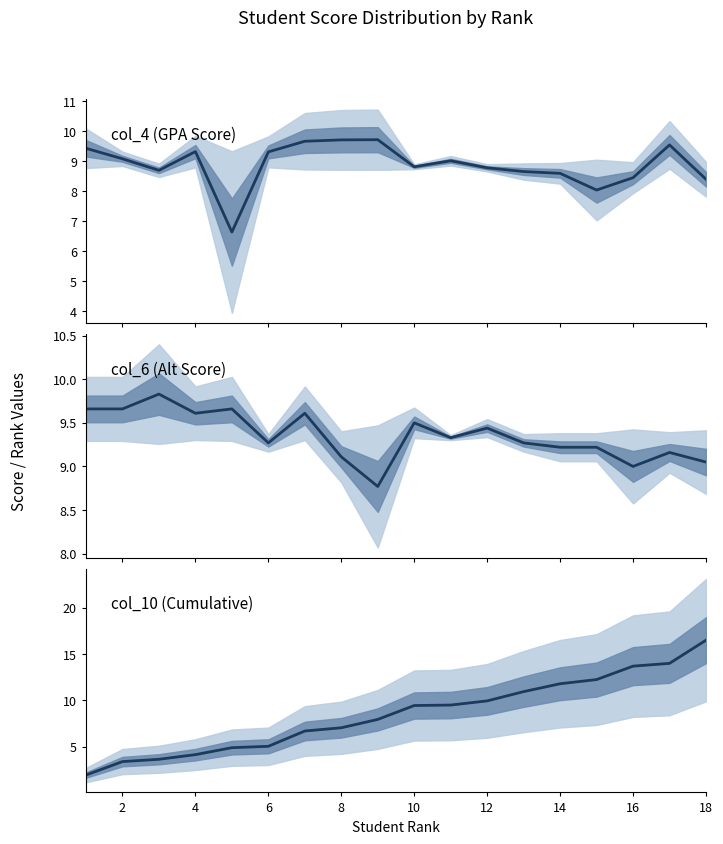

List the series in order of their peak value, lowest first.

col_4 Score, col_6 Score, col_10 Cumulative